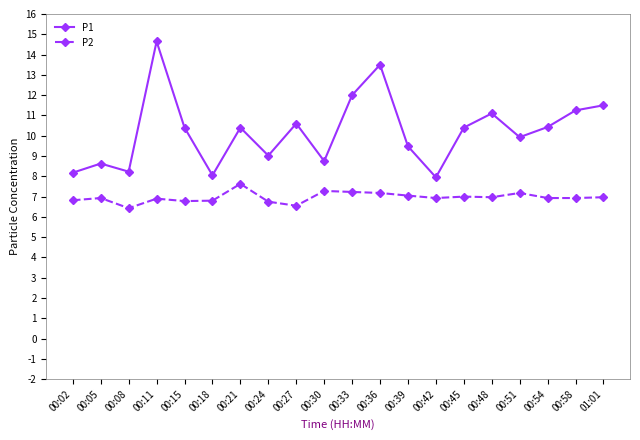

The P1 series shows 8.0 at 00:42. True or false?

True